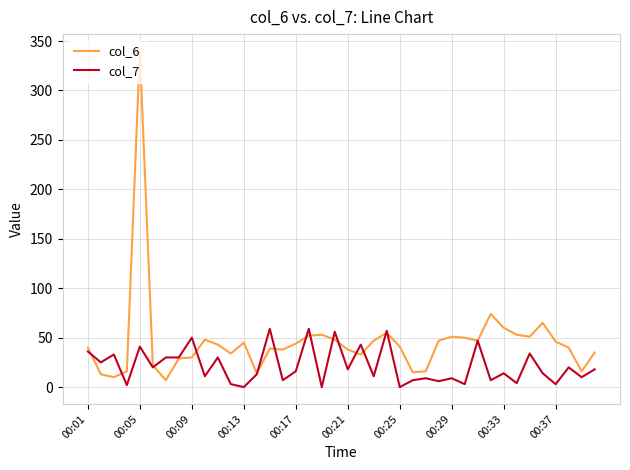

Which series has the largest range (max minus min)?

col_6